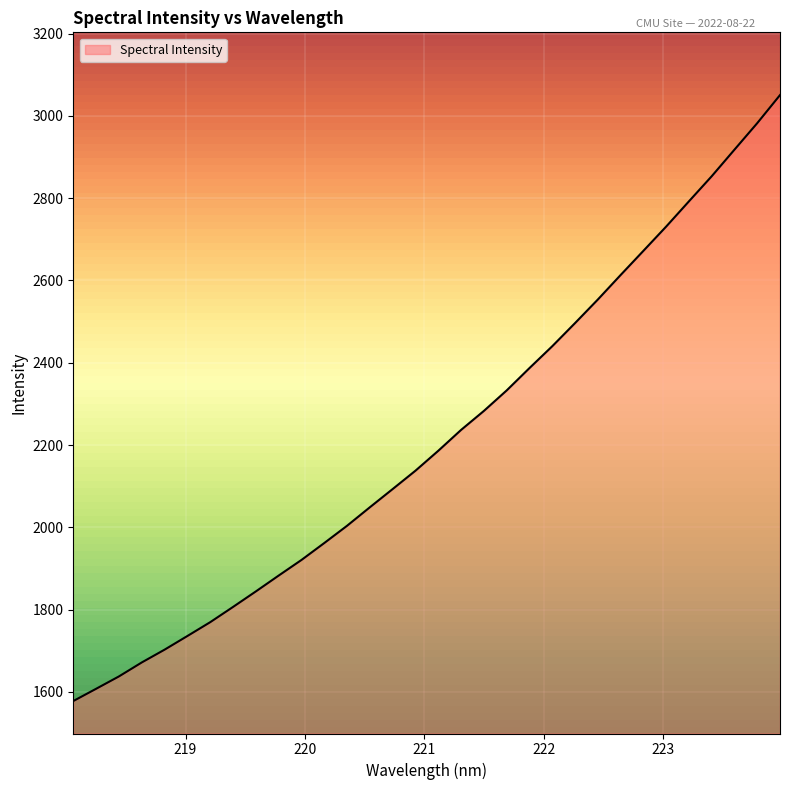

What is the difference between the maximum and minimum values?

1472.8